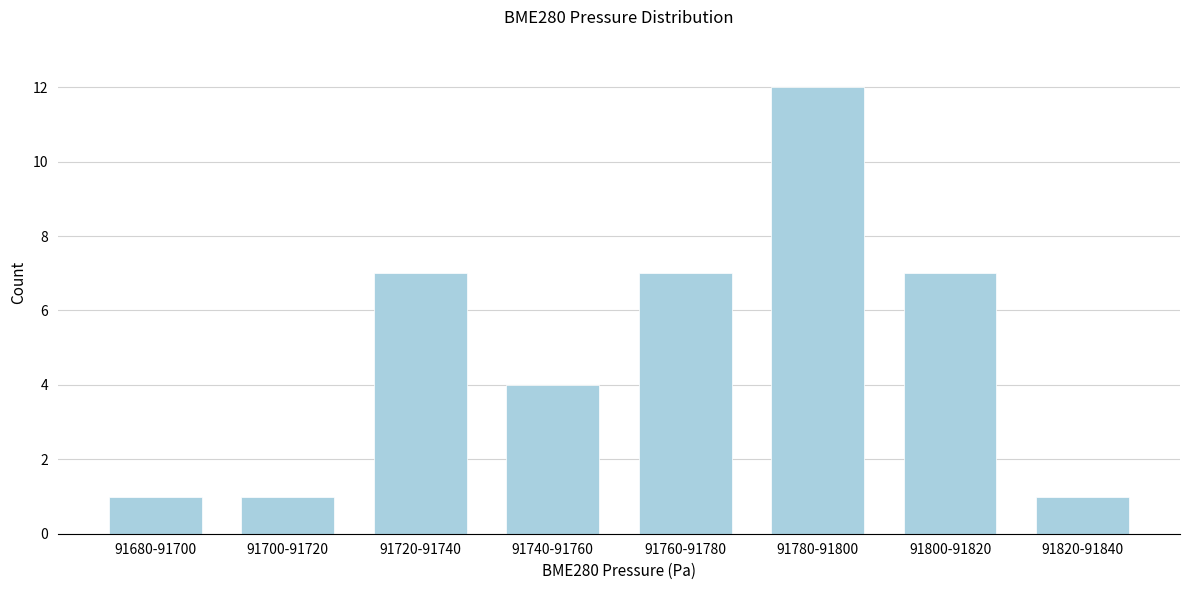

Reading left to right, transcribe all the data shown in this chart.

1	1	7	4	7	12	7	1